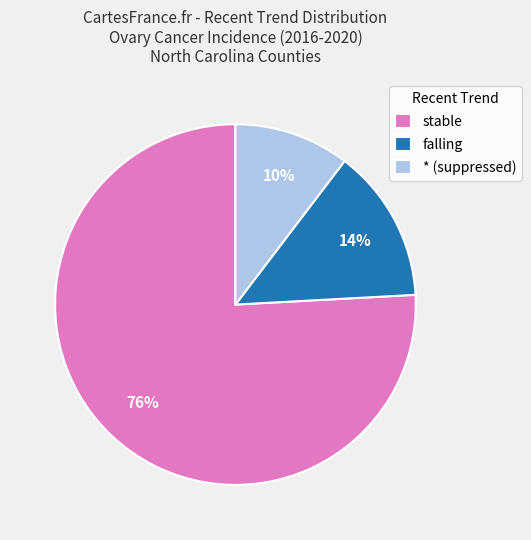

What is the smallest slice in the pie chart?

* (suppressed)